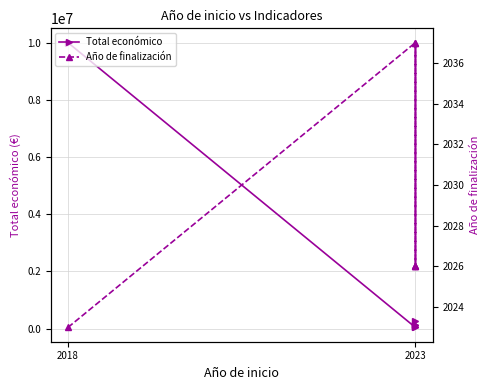

What position from the left is 2018?

1